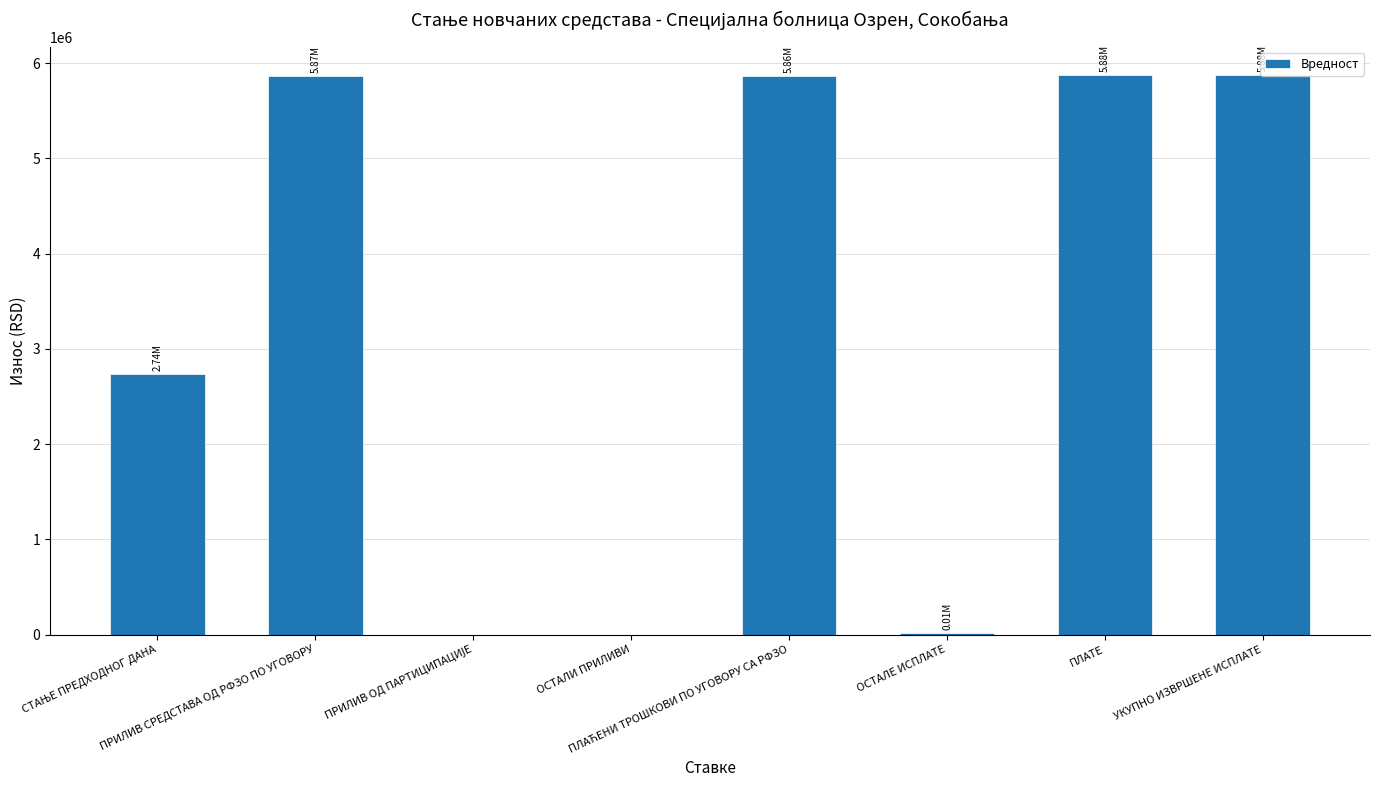

What is the sum of all values?

26241473.3